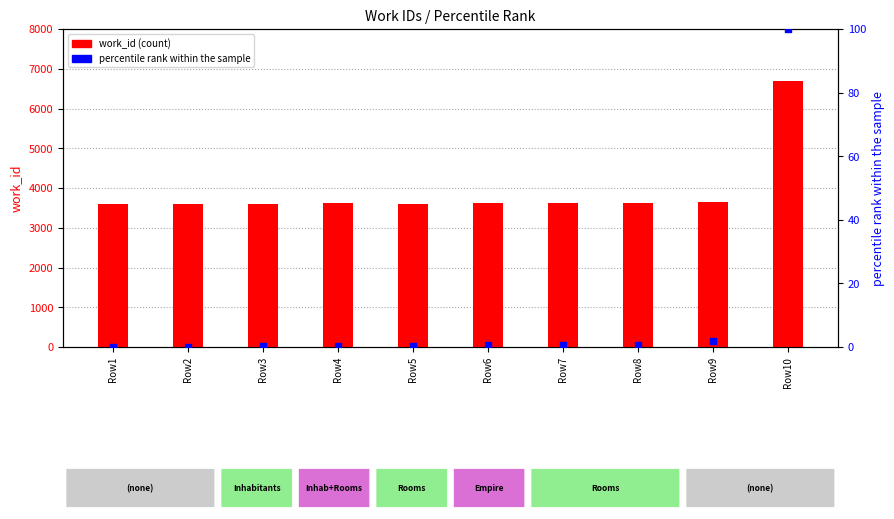

Is the value of work_id at Row10 greater than the value of percentile rank within the sample at Row3?

Yes